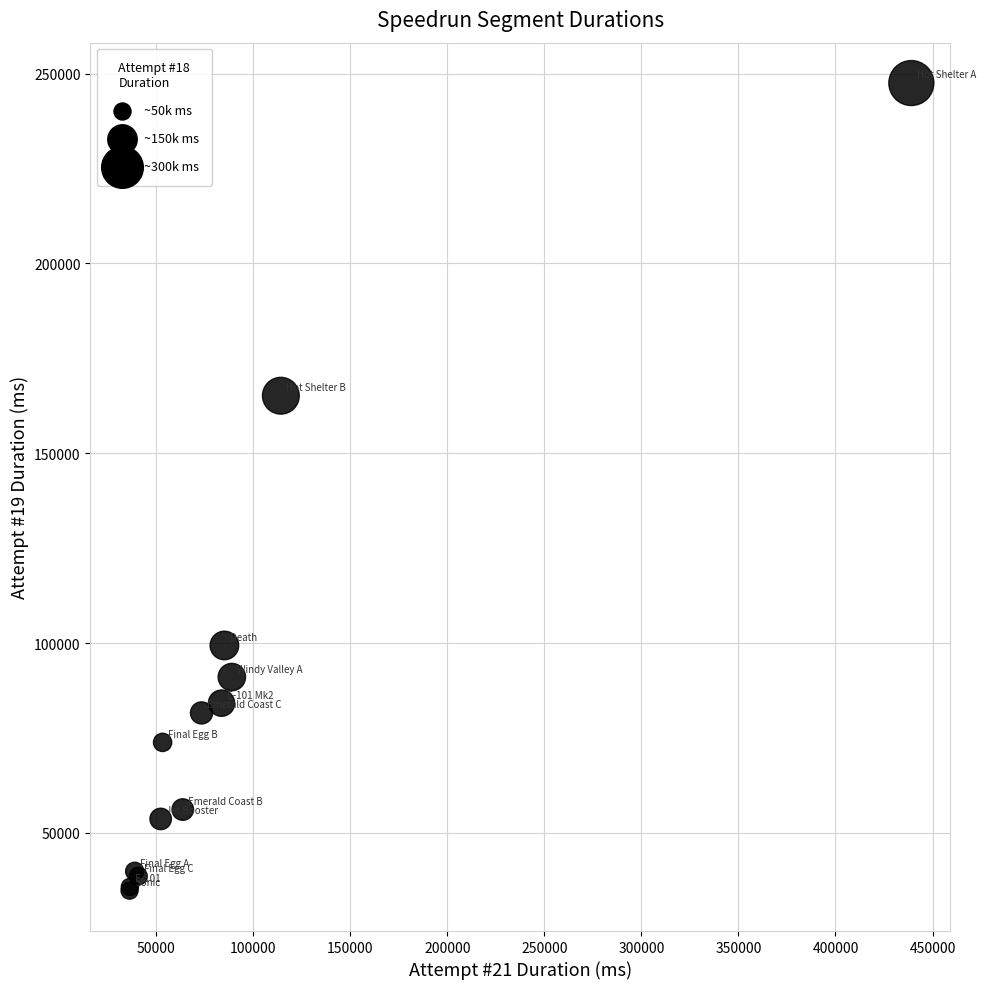

What Y value in the scatter plot is closest to 141150?

165160